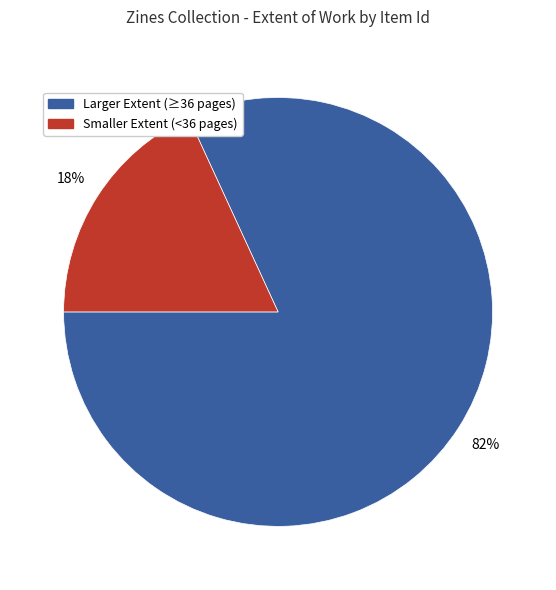

Does any single category account for the majority?

Yes